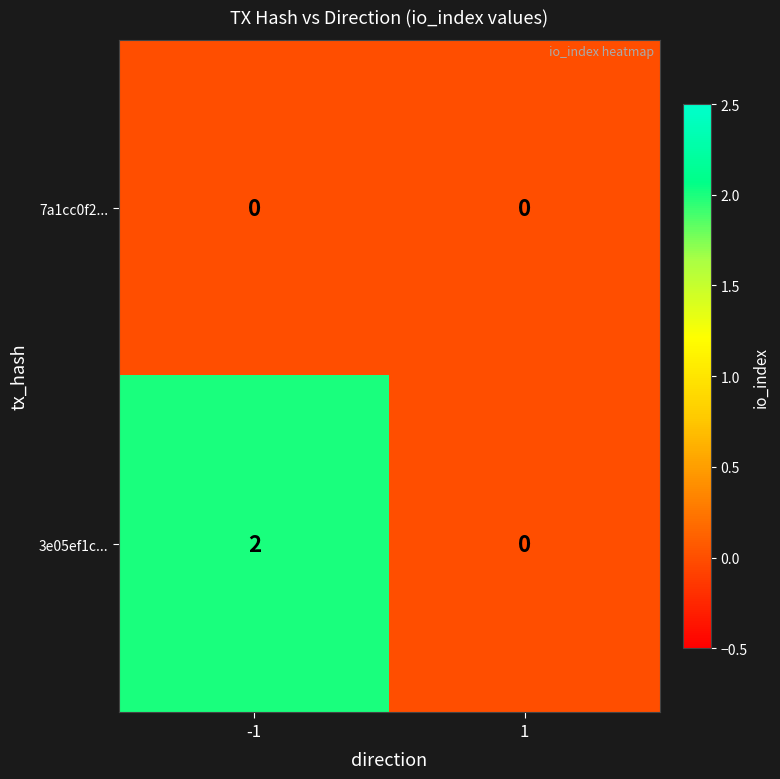

Which series has the widest spread of values?

3e05ef1c...